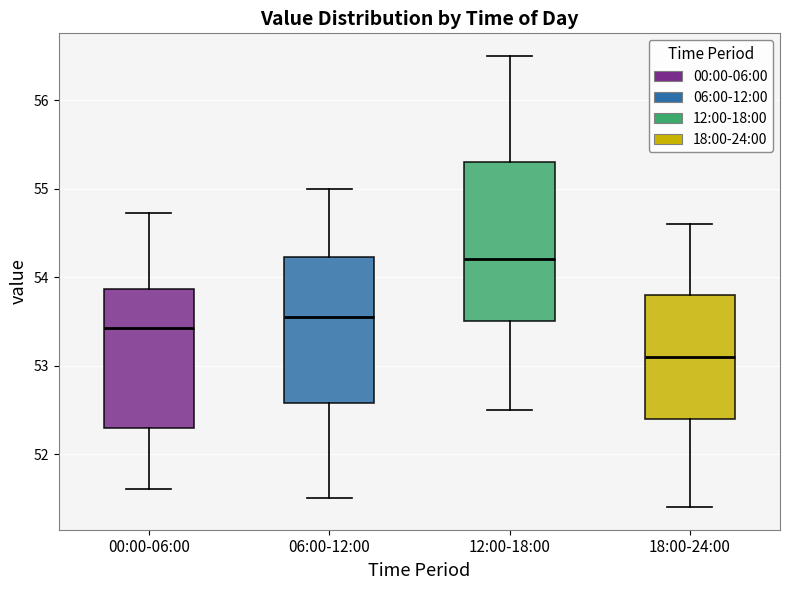

Comparing the boxes themselves (not the whiskers), which one is the tallest?

12:00-18:00